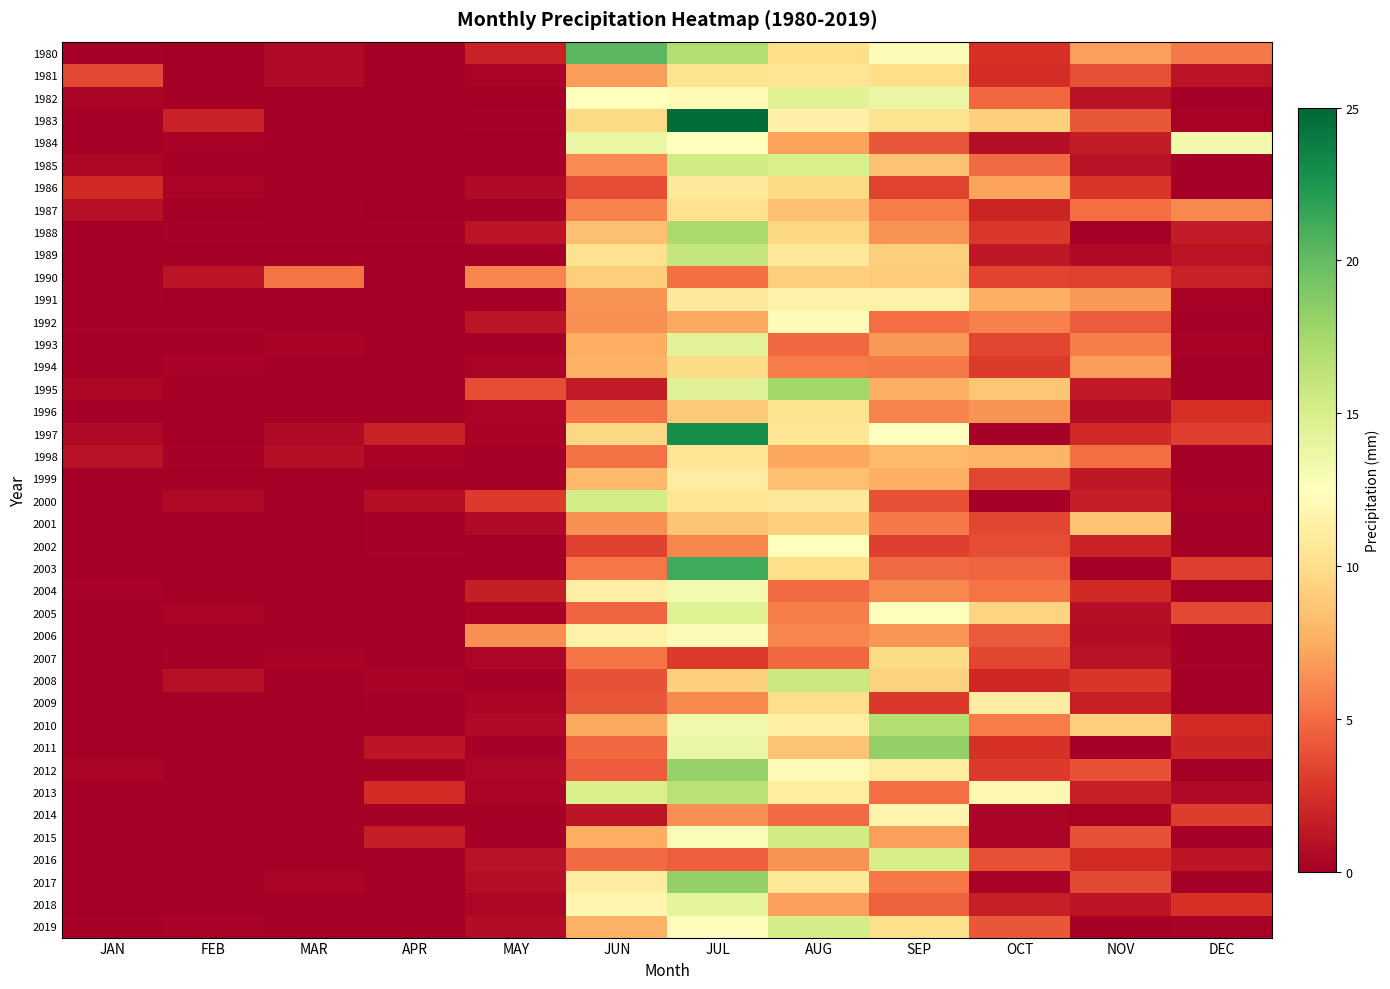

Reading right to left, what are all the values shown in this chart?

1980: DEC=5.5	NOV=7.0	OCT=2.5	SEP=12.1	AUG=10.0	JUL=16.8	JUN=20.4	MAY=1.8	APR=0.0	MAR=0.6	FEB=0.0	JAN=0.1
1981: DEC=1.2	NOV=3.8	OCT=2.4	SEP=10.1	AUG=10.4	JUL=10.3	JUN=6.9	MAY=0.3	APR=0.0	MAR=0.6	FEB=0.1	JAN=3.6
1982: DEC=0.0	NOV=1.0	OCT=4.8	SEP=13.7	AUG=14.5	JUL=12.3	JUN=12.4	MAY=0.0	APR=0.0	MAR=0.0	FEB=0.0	JAN=0.3
1983: DEC=0.3	NOV=4.1	OCT=9.2	SEP=10.3	AUG=11.4	JUL=24.7	JUN=9.7	MAY=0.1	APR=0.0	MAR=0.0	FEB=1.8	JAN=0.1
1984: DEC=13.3	NOV=1.5	OCT=0.9	SEP=4.1	AUG=7.1	JUL=12.5	JUN=13.8	MAY=0.0	APR=0.0	MAR=0.0	FEB=0.3	JAN=0.0
1985: DEC=0.1	NOV=1.0	OCT=4.9	SEP=8.6	AUG=15.0	JUL=15.4	JUN=6.2	MAY=0.0	APR=0.0	MAR=0.0	FEB=0.0	JAN=0.4
1986: DEC=0.0	NOV=2.8	OCT=7.2	SEP=3.4	AUG=9.8	JUL=10.7	JUN=3.8	MAY=0.7	APR=0.0	MAR=0.1	FEB=0.4	JAN=2.2
1987: DEC=6.1	NOV=5.0	OCT=2.0	SEP=5.6	AUG=8.5	JUL=10.2	JUN=5.9	MAY=0.0	APR=0.0	MAR=0.1	FEB=0.0	JAN=0.9
1988: DEC=1.5	NOV=0.1	OCT=2.8	SEP=6.5	AUG=9.6	JUL=17.2	JUN=8.5	MAY=1.2	APR=0.2	MAR=0.1	FEB=0.1	JAN=0.0
1989: DEC=1.2	NOV=0.6	OCT=1.3	SEP=9.3	AUG=10.8	JUL=16.0	JUN=10.2	MAY=0.0	APR=0.0	MAR=0.0	FEB=0.0	JAN=0.0
1990: DEC=1.8	NOV=3.3	OCT=3.3	SEP=9.1	AUG=9.1	JUL=5.1	JUN=9.1	MAY=6.0	APR=0.0	MAR=5.3	FEB=1.1	JAN=0.0
1991: DEC=0.2	NOV=6.7	OCT=7.6	SEP=11.4	AUG=11.5	JUL=10.8	JUN=6.5	MAY=0.0	APR=0.0	MAR=0.0	FEB=0.0	JAN=0.1
1992: DEC=0.0	NOV=4.3	OCT=5.8	SEP=5.0	AUG=12.2	JUL=7.4	JUN=6.4	MAY=1.2	APR=0.0	MAR=0.0	FEB=0.1	JAN=0.1
1993: DEC=0.3	NOV=5.7	OCT=3.5	SEP=6.7	AUG=4.9	JUL=14.4	JUN=7.6	MAY=0.0	APR=0.0	MAR=0.2	FEB=0.0	JAN=0.0
1994: DEC=0.0	NOV=6.9	OCT=3.0	SEP=5.5	AUG=5.6	JUL=9.8	JUN=7.8	MAY=0.4	APR=0.0	MAR=0.0	FEB=0.3	JAN=0.1
1995: DEC=0.0	NOV=1.4	OCT=8.8	SEP=7.7	AUG=17.6	JUL=14.5	JUN=1.5	MAY=3.8	APR=0.0	MAR=0.0	FEB=0.0	JAN=0.4
1996: DEC=2.5	NOV=0.7	OCT=6.5	SEP=5.9	AUG=10.3	JUL=8.9	JUN=5.2	MAY=0.3	APR=0.0	MAR=0.0	FEB=0.0	JAN=0.0
1997: DEC=3.2	NOV=2.2	OCT=0.2	SEP=12.4	AUG=10.5	JUL=22.9	JUN=9.7	MAY=0.2	APR=1.8	MAR=0.6	FEB=0.0	JAN=0.6
1998: DEC=0.0	NOV=5.1	OCT=7.8	SEP=8.2	AUG=7.3	JUL=10.5	JUN=5.2	MAY=0.0	APR=0.3	MAR=0.8	FEB=0.2	JAN=1.0
1999: DEC=0.0	NOV=1.3	OCT=3.4	SEP=7.6	AUG=8.5	JUL=11.0	JUN=8.1	MAY=0.0	APR=0.0	MAR=0.0	FEB=0.0	JAN=0.0
2000: DEC=0.3	NOV=1.6	OCT=0.1	SEP=3.8	AUG=10.8	JUL=10.5	JUN=15.2	MAY=3.0	APR=0.8	MAR=0.0	FEB=0.6	JAN=0.0
2001: DEC=0.0	NOV=8.5	OCT=3.5	SEP=5.5	AUG=9.2	JUL=8.6	JUN=6.4	MAY=0.5	APR=0.1	MAR=0.1	FEB=0.0	JAN=0.0
2002: DEC=0.0	NOV=1.8	OCT=3.8	SEP=3.2	AUG=12.4	JUL=6.0	JUN=3.3	MAY=0.1	APR=0.1	MAR=0.0	FEB=0.0	JAN=0.0
2003: DEC=3.1	NOV=0.0	OCT=4.7	SEP=5.0	AUG=10.0	JUL=21.2	JUN=5.4	MAY=0.0	APR=0.0	MAR=0.0	FEB=0.0	JAN=0.0
2004: DEC=0.0	NOV=2.2	OCT=5.3	SEP=6.2	AUG=4.9	JUL=13.3	JUN=11.3	MAY=1.6	APR=0.0	MAR=0.0	FEB=0.0	JAN=0.2
2005: DEC=3.6	NOV=0.8	OCT=9.5	SEP=12.5	AUG=5.7	JUL=14.6	JUN=4.7	MAY=0.3	APR=0.0	MAR=0.0	FEB=0.3	JAN=0.0
2006: DEC=0.0	NOV=0.7	OCT=4.3	SEP=6.6	AUG=6.0	JUL=12.3	JUN=11.5	MAY=6.3	APR=0.1	MAR=0.0	FEB=0.0	JAN=0.1
2007: DEC=0.2	NOV=1.0	OCT=3.5	SEP=9.8	AUG=4.8	JUL=3.0	JUN=5.3	MAY=0.4	APR=0.0	MAR=0.2	FEB=0.2	JAN=0.0
2008: DEC=0.0	NOV=2.8	OCT=2.1	SEP=9.3	AUG=15.7	JUL=9.2	JUN=4.0	MAY=0.0	APR=0.2	MAR=0.0	FEB=0.9	JAN=0.0
2009: DEC=0.0	NOV=1.7	OCT=11.1	SEP=2.9	AUG=10.0	JUL=6.1	JUN=4.2	MAY=0.4	APR=0.1	MAR=0.0	FEB=0.0	JAN=0.0
2010: DEC=2.3	NOV=9.1	OCT=5.6	SEP=16.7	AUG=11.2	JUL=13.4	JUN=7.3	MAY=0.5	APR=0.0	MAR=0.0	FEB=0.0	JAN=0.1
2011: DEC=2.0	NOV=0.0	OCT=2.5	SEP=18.2	AUG=8.6	JUL=13.9	JUN=4.9	MAY=0.2	APR=1.3	MAR=0.0	FEB=0.0	JAN=0.0
2012: DEC=0.0	NOV=4.0	OCT=3.0	SEP=10.9	AUG=12.1	JUL=18.1	JUN=4.4	MAY=0.4	APR=0.1	MAR=0.0	FEB=0.0	JAN=0.3
2013: DEC=0.6	NOV=1.7	OCT=11.9	SEP=5.0	AUG=11.0	JUL=16.5	JUN=15.0	MAY=0.3	APR=2.3	MAR=0.0	FEB=0.0	JAN=0.0
2014: DEC=3.1	NOV=0.3	OCT=0.3	SEP=11.7	AUG=4.9	JUL=6.4	JUN=1.3	MAY=0.0	APR=0.0	MAR=0.0	FEB=0.0	JAN=0.0
2015: DEC=0.0	NOV=4.0	OCT=0.3	SEP=7.0	AUG=15.4	JUL=12.9	JUN=7.6	MAY=0.0	APR=1.7	MAR=0.1	FEB=0.0	JAN=0.0
2016: DEC=1.2	NOV=2.3	OCT=3.8	SEP=15.1	AUG=6.5	JUL=4.4	JUN=5.0	MAY=1.0	APR=0.0	MAR=0.0	FEB=0.0	JAN=0.0
2017: DEC=0.1	NOV=3.6	OCT=0.3	SEP=5.5	AUG=10.6	JUL=18.2	JUN=11.1	MAY=0.9	APR=0.0	MAR=0.3	FEB=0.0	JAN=0.0
2018: DEC=2.5	NOV=1.3	OCT=1.7	SEP=4.6	AUG=7.0	JUL=14.2	JUN=11.8	MAY=0.4	APR=0.0	MAR=0.0	FEB=0.0	JAN=0.0
2019: DEC=0.3	NOV=0.0	OCT=4.2	SEP=10.1	AUG=15.1	JUL=12.3	JUN=7.7	MAY=0.7	APR=0.0	MAR=0.1	FEB=0.2	JAN=0.1